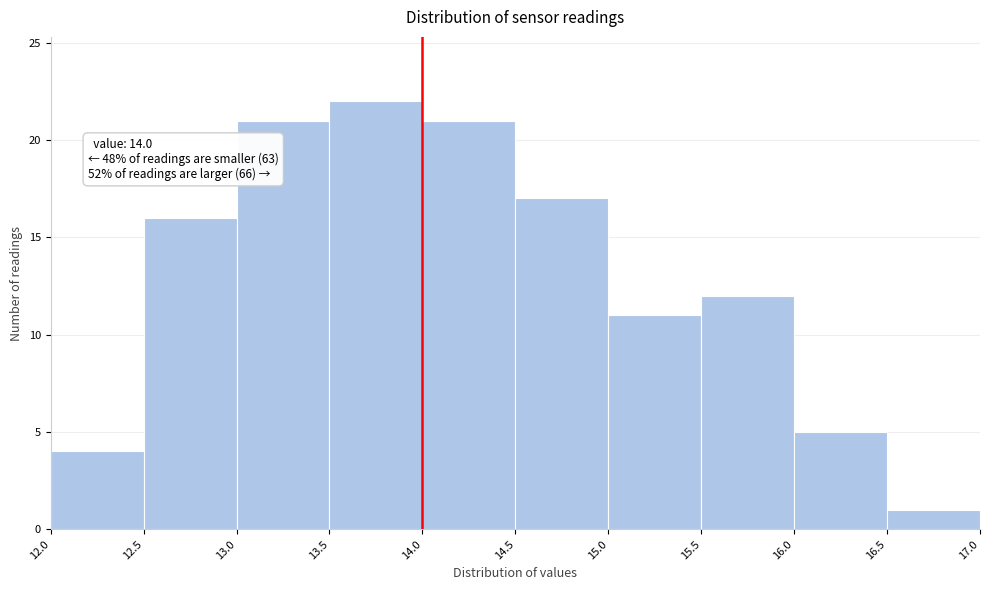

Over which range of the x-axis is the bar tallest?

13.5 to 14.0